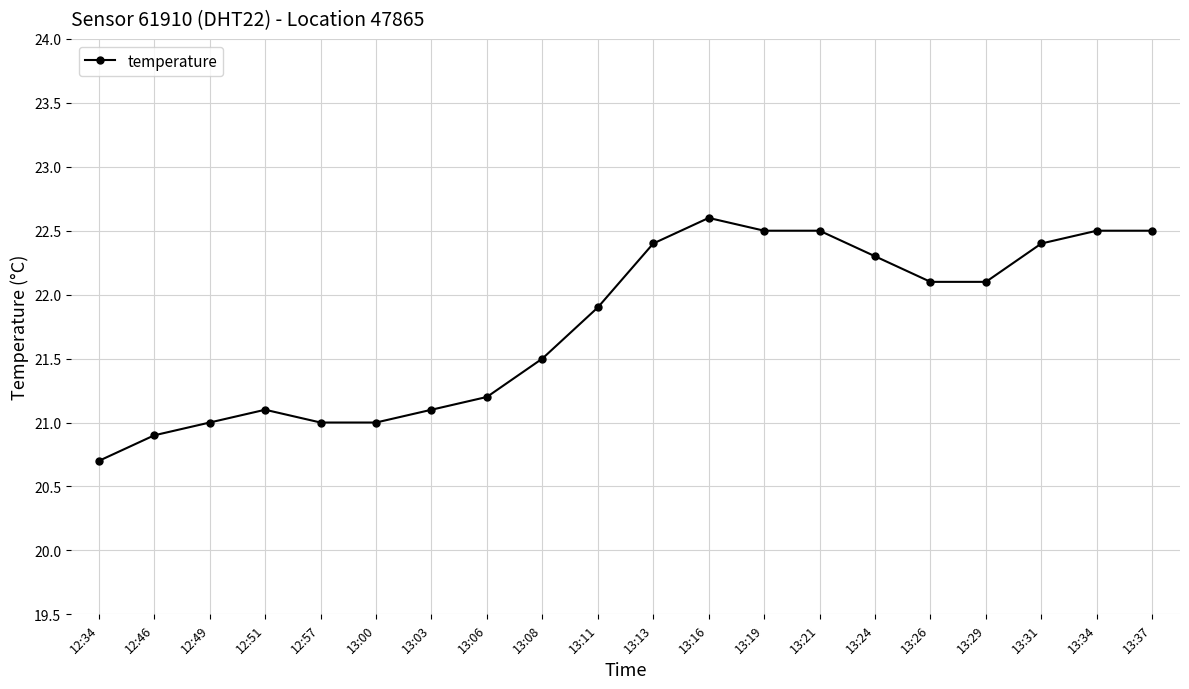

What is the label of the 16th point from the right?

12:57